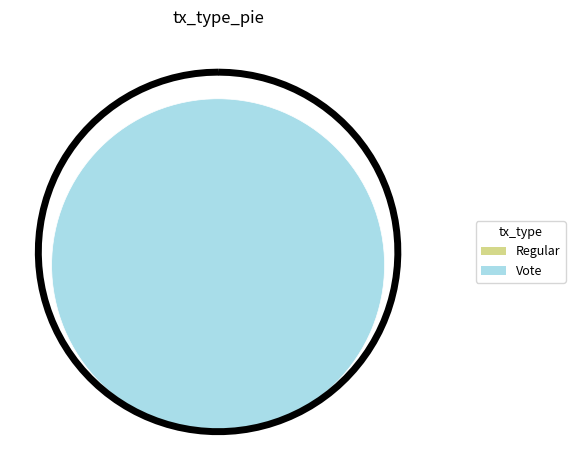

Which has a higher value, Vote or Regular?

Vote